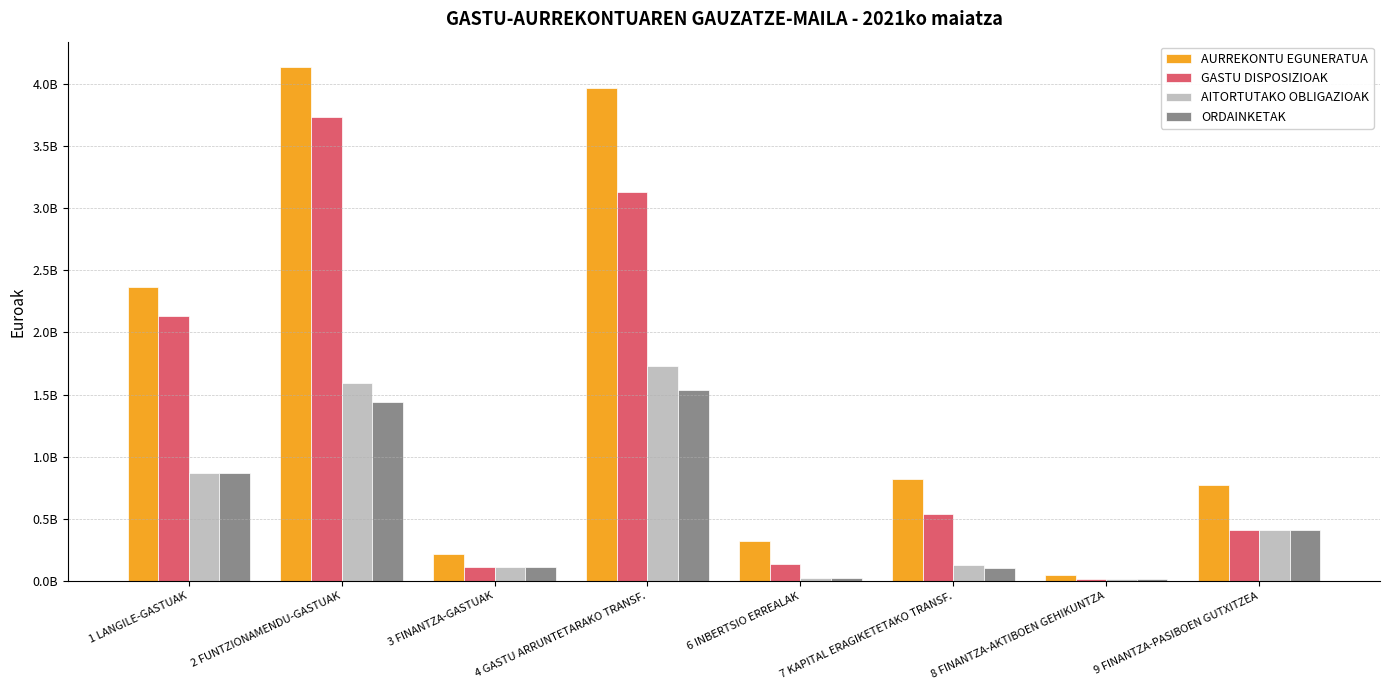

Is it true that ORDAINKETAK equals 114941643.2 at 3 FINANTZA-GASTUAK?

True